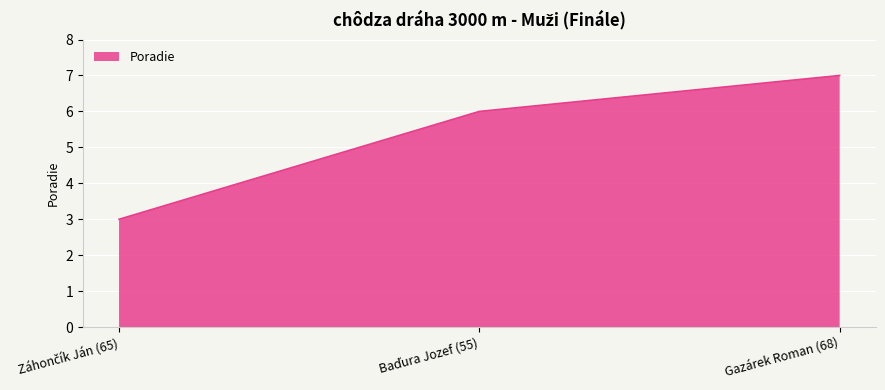

The value at Gazárek Roman (68) is 7. True or false?

True